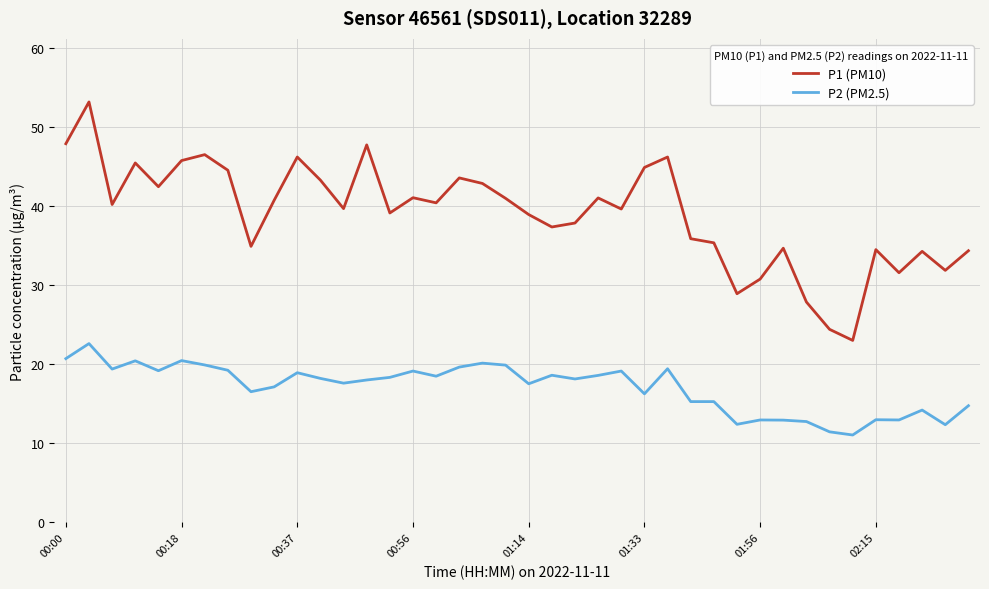

What is the smallest value displayed?

11.1